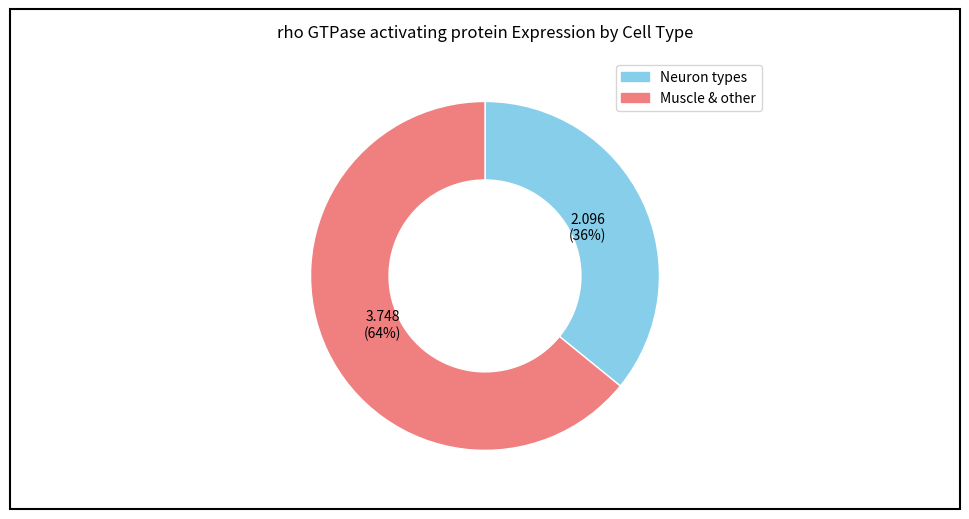

Is there a majority slice in this chart?

Yes